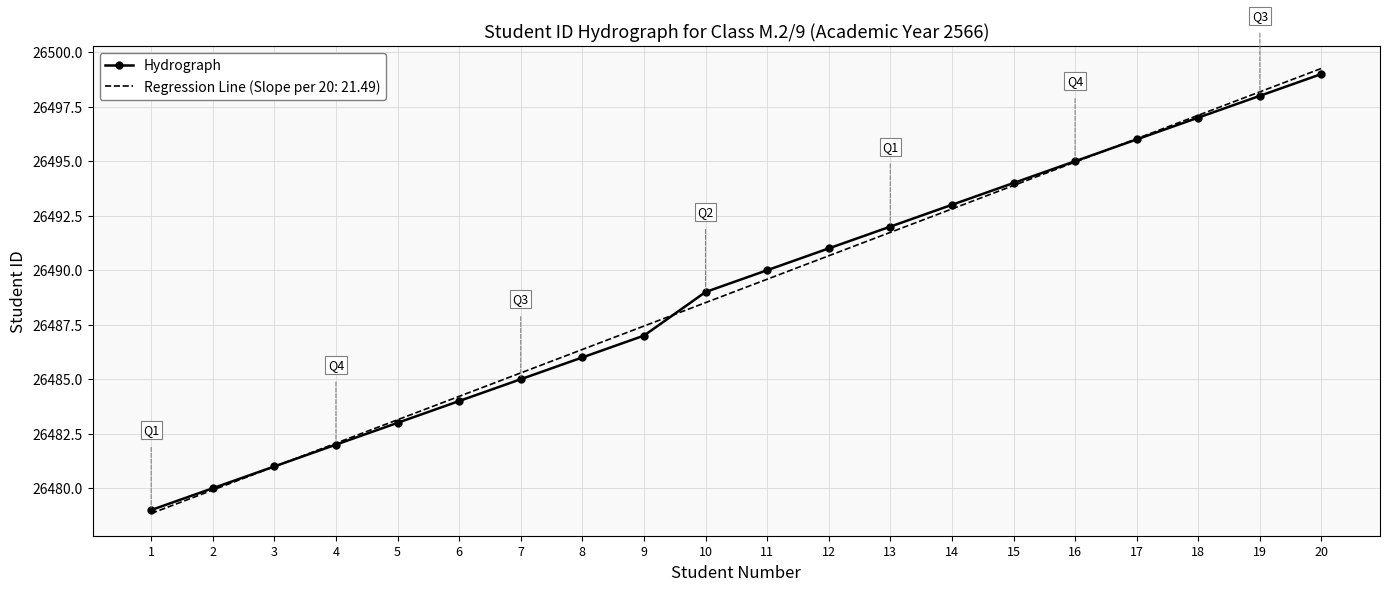

What is the minimum value shown in the chart?

26478.8